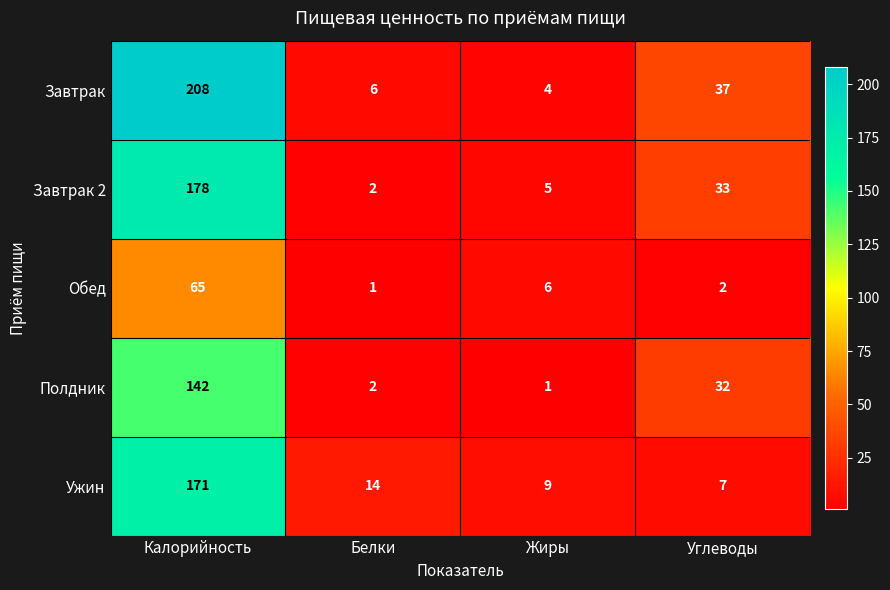

True or false: Завтрак 2 has a value of 2 at Жиры.

False